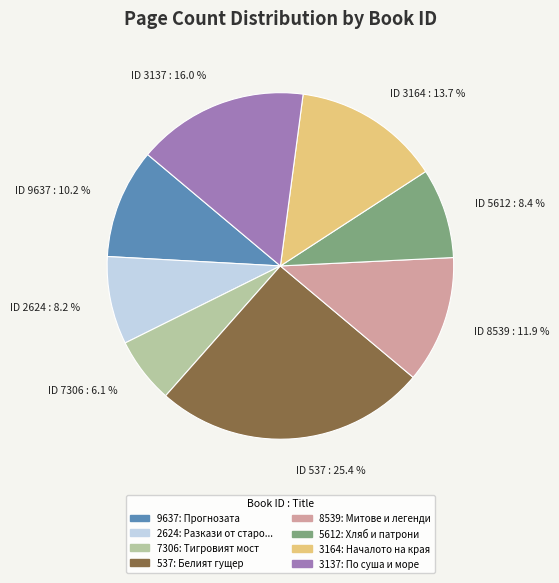

Approximately how many times larger is the value at 537 compared to 8539?

2.1